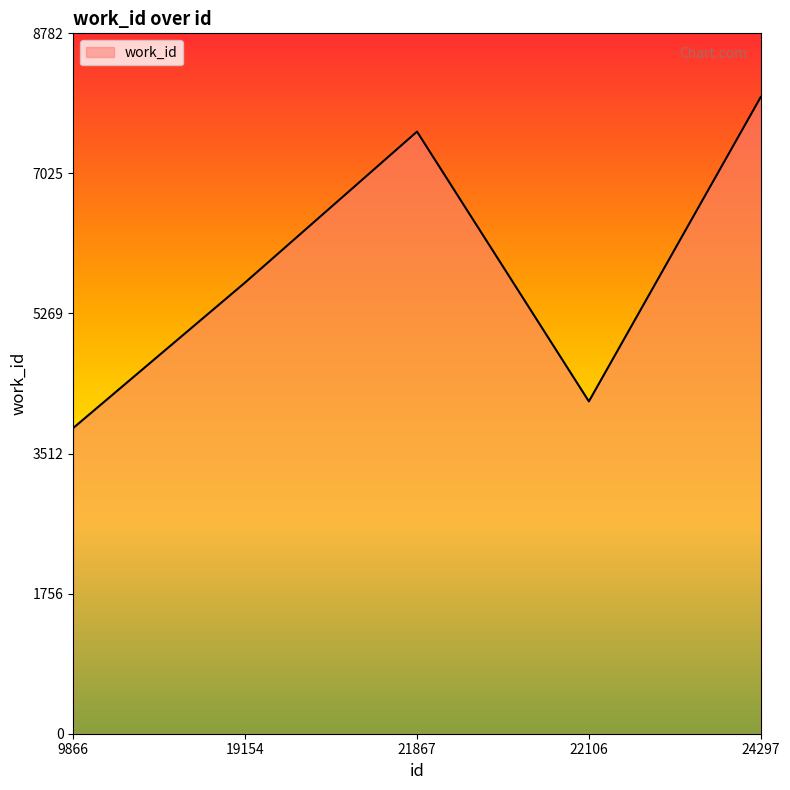

How many interior local valleys (lower than both neighbors) does the data have?

1